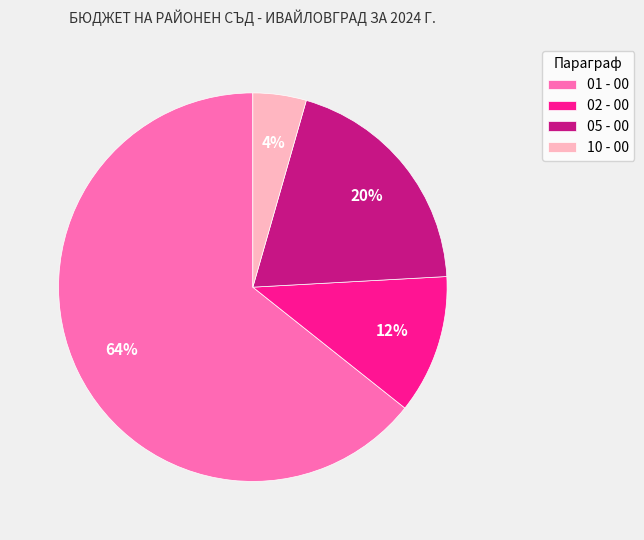

To the nearest percent, what is the difference between the largest and smallest slice percentages?

60%